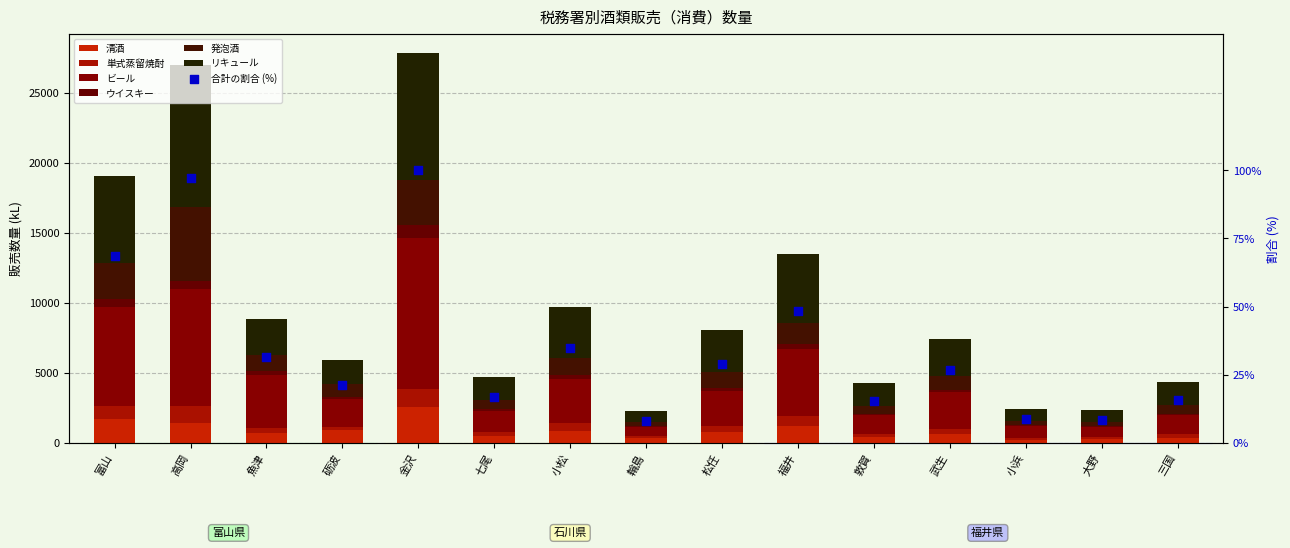

Which series contains the lowest Y value?

ウイスキー